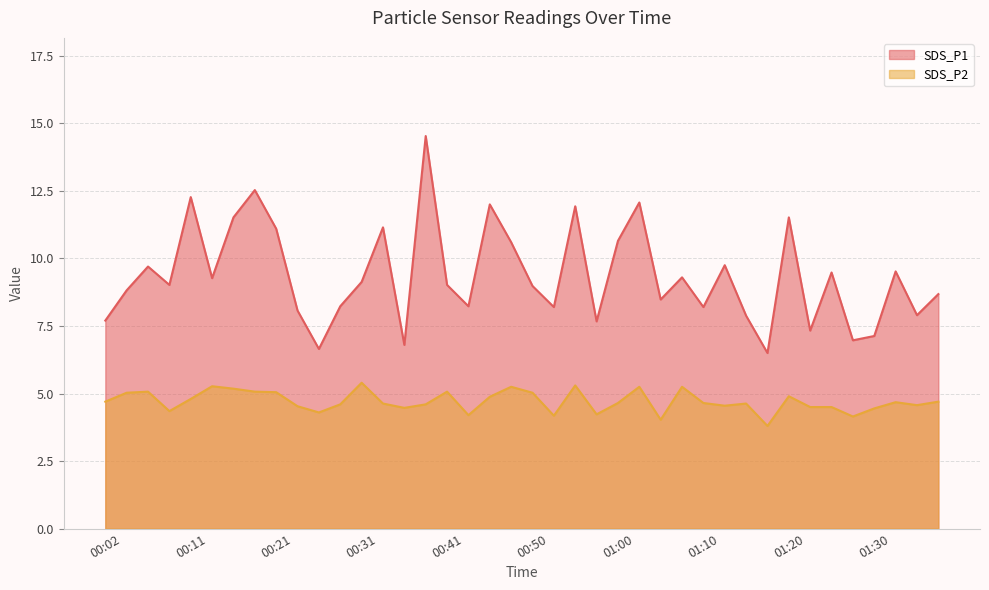

What is the minimum value for SDS_P1?

6.5